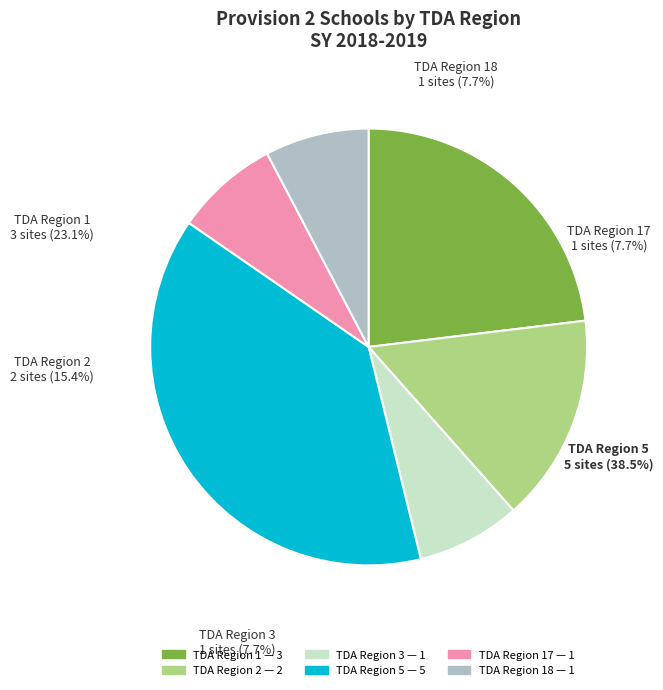

The TDA Region 2 slice represents 2% of the pie. True or false?

False